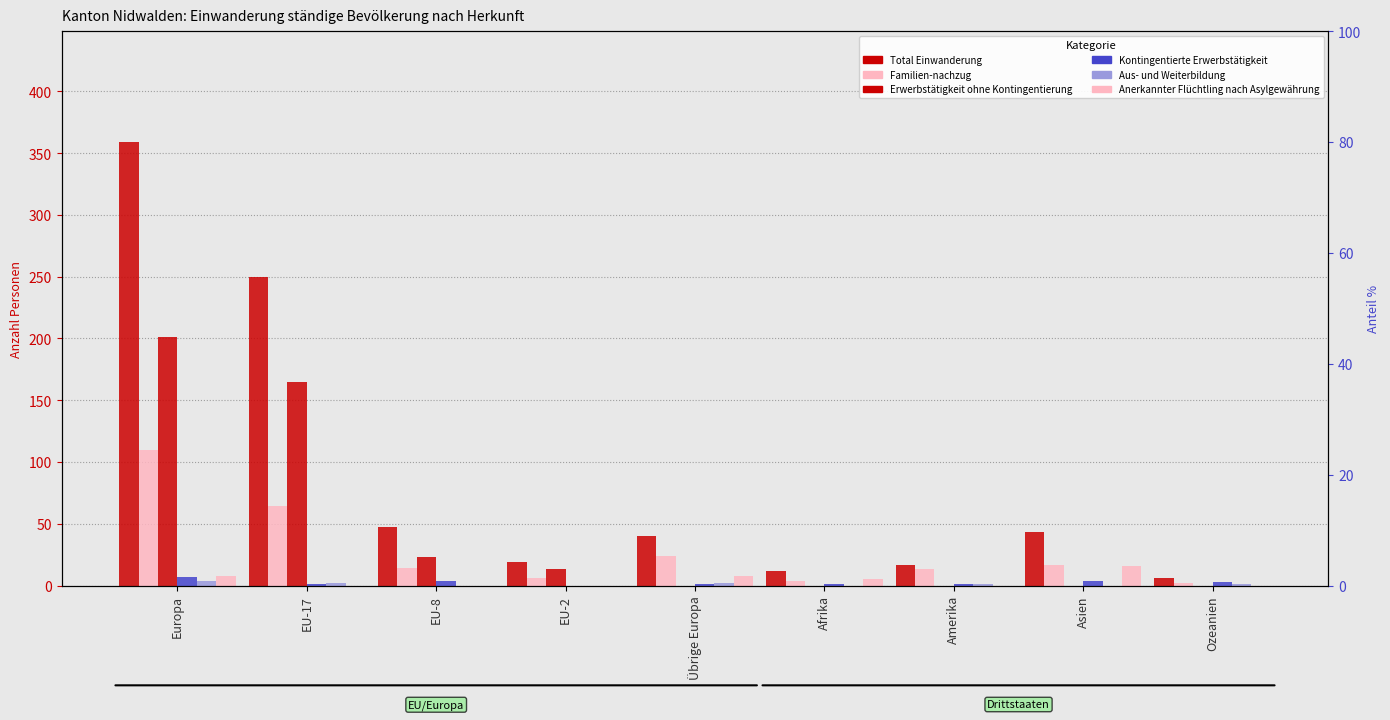

The Aus- und Weiterbildung series shows -2 at EU-8. True or false?

False